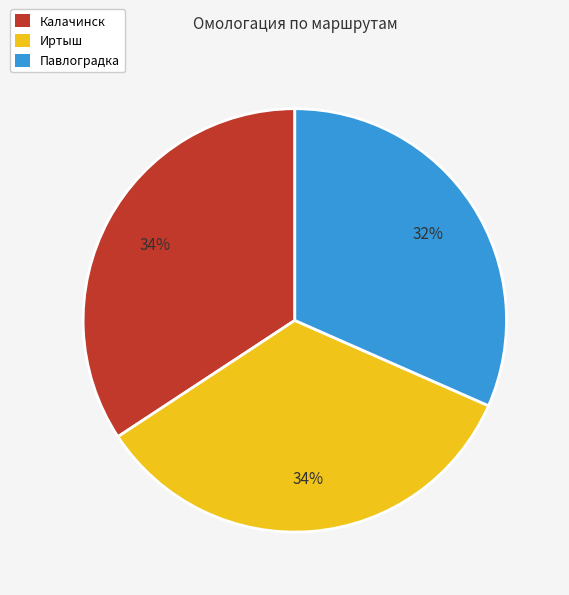

To the nearest percent, what percentage of the pie is Павлоградка?

32%